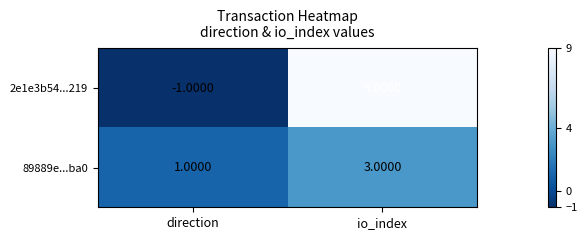

Which category has the highest value across all series?

io_index